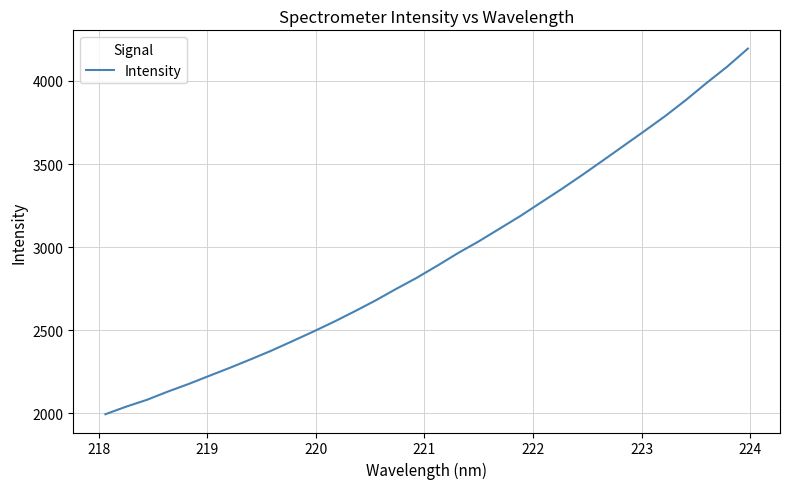

What is the smallest value displayed?

1994.7